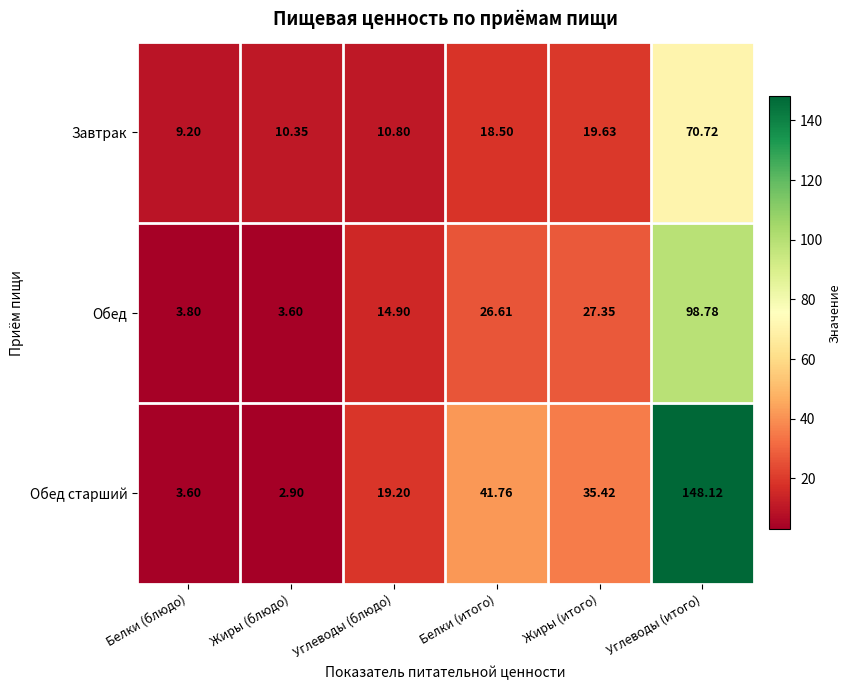

Which series has the widest spread of values?

Обед старший